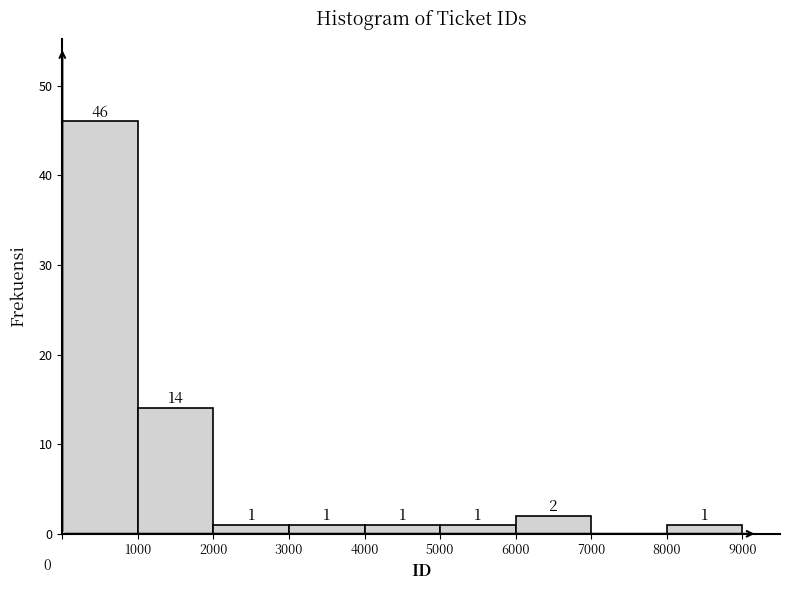

Reading left to right, extract all data points from this chart.

1000=46	2000=14	3000=1	4000=1	5000=1	6000=1	7000=2	8000=0	9000=1